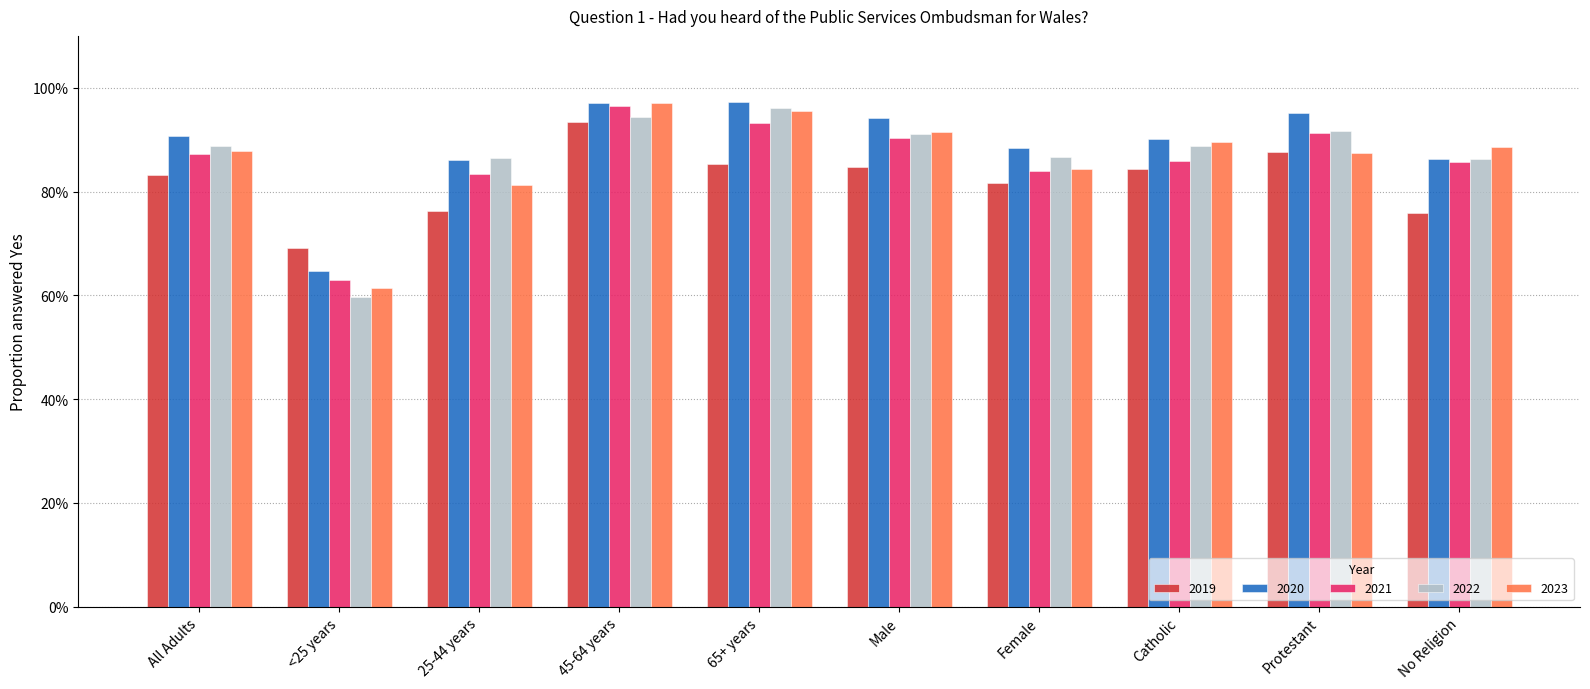

What is the smallest value displayed?

0.6